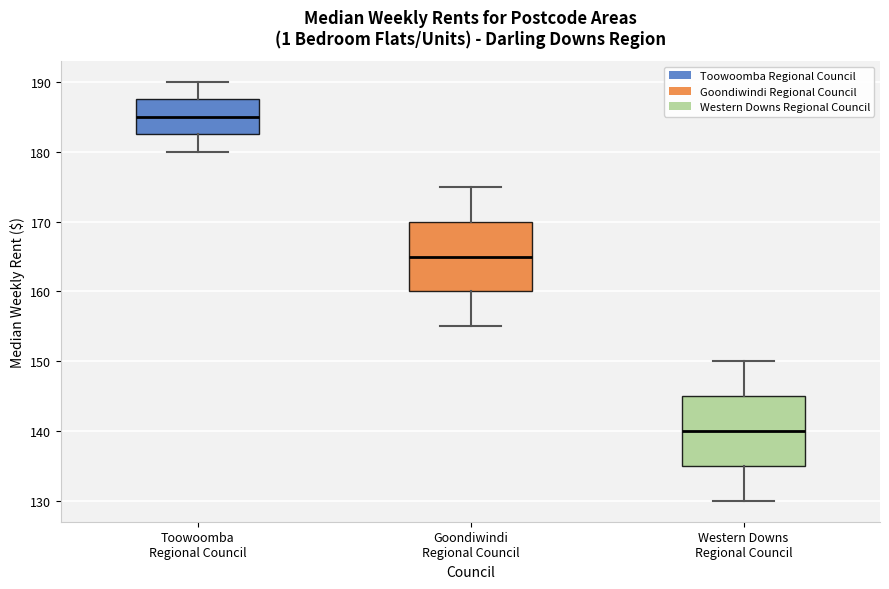

Reading left to right, transcribe this box plot: for each box, give where its median line is, the range the box spans, and where its two whiskers end, as read against the y-axis. The values are not printed on the chart, so give them approximately, as read against the axis.

Toowoomba Regional Council: median 185, box 183 to 188, whiskers 180 to 190
Goondiwindi Regional Council: median 165, box 160 to 170, whiskers 155 to 175
Western Downs Regional Council: median 140, box 135 to 145, whiskers 130 to 150